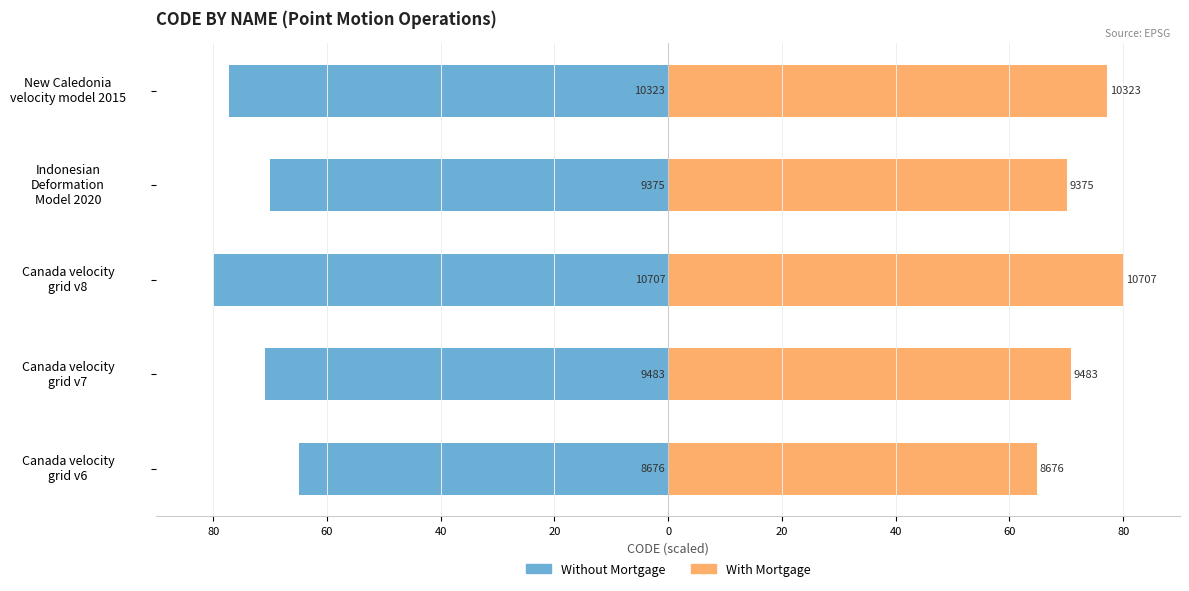

The With Mortgage series shows 131.5 at Canada velocity grid v8. True or false?

False